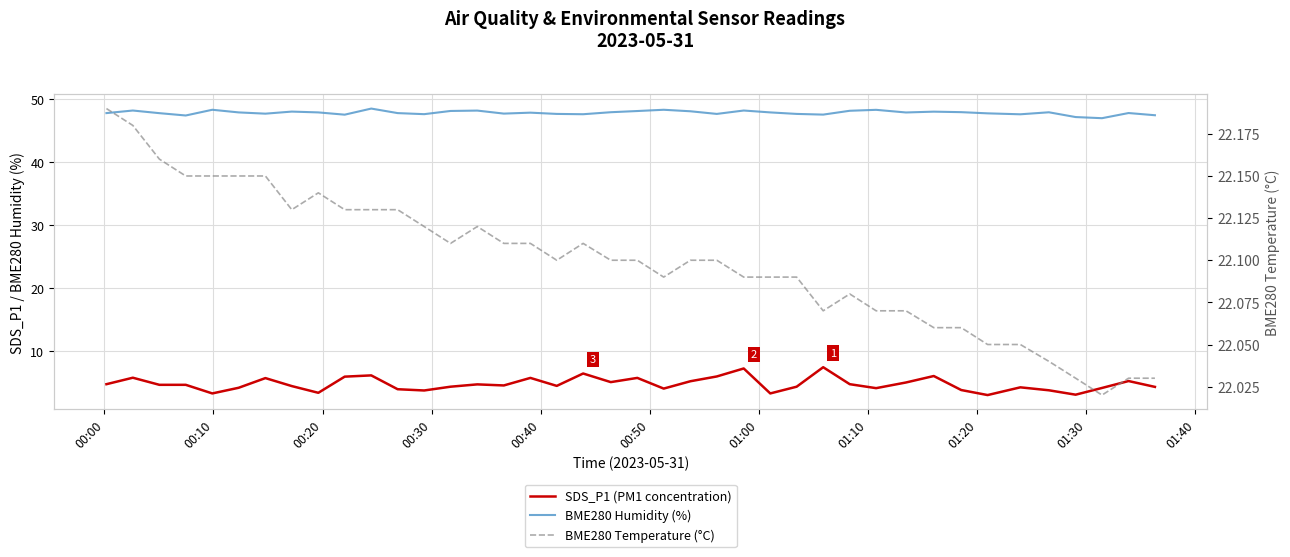

Which series has the largest range (max minus min)?

SDS_P1 (PM1 concentration)